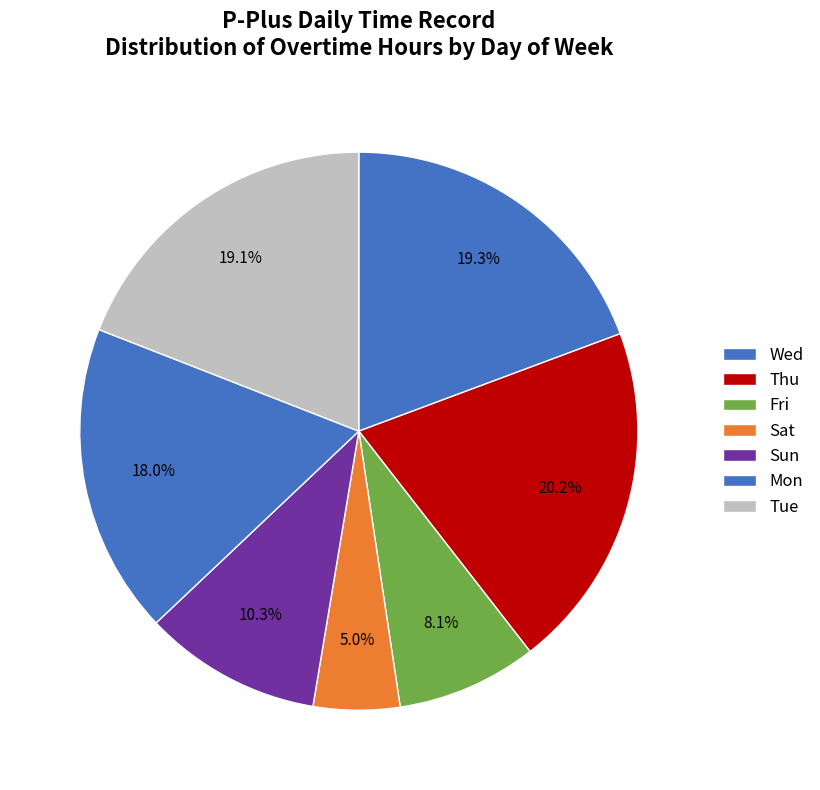

How many slices are in this pie chart?

7